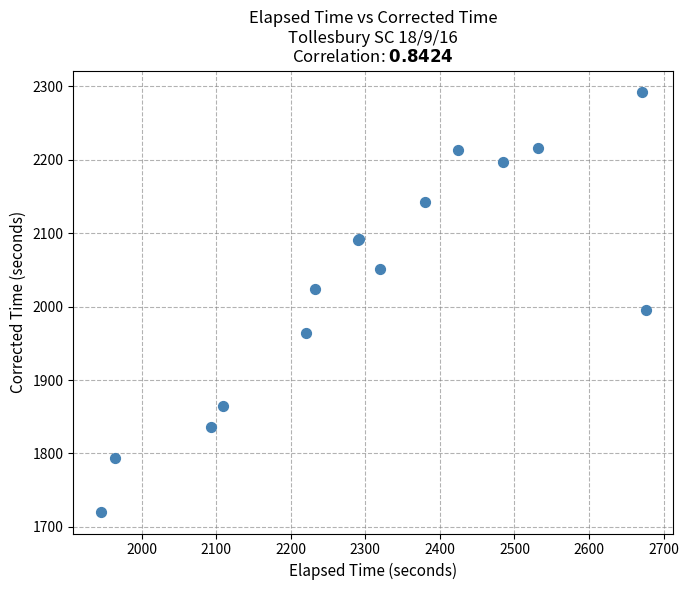

What Y value in the scatter plot is closest to 2006?

1995.5